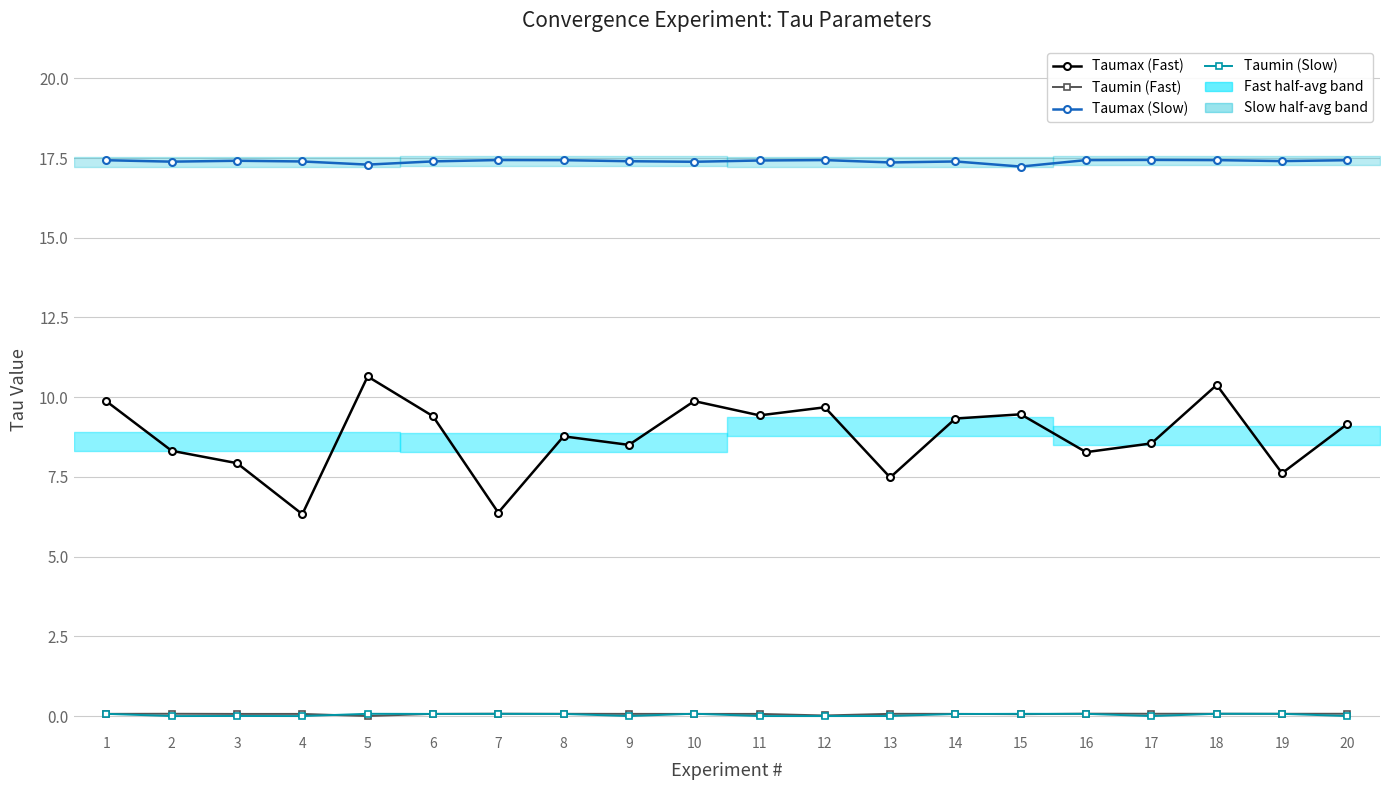

What is the value of the Taumax (Fast) point at the 1st from the left?

9.9